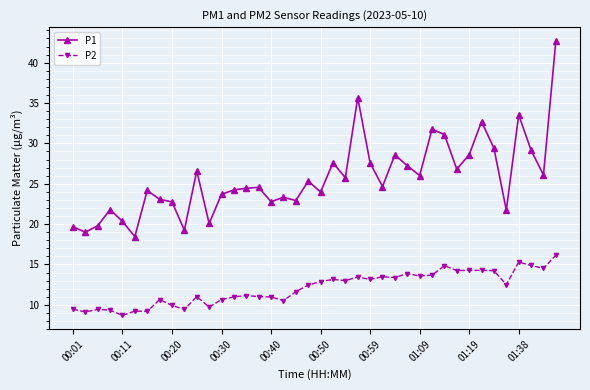

In P2, how many points are lower than both neighbors (excluding endpoints)?

13